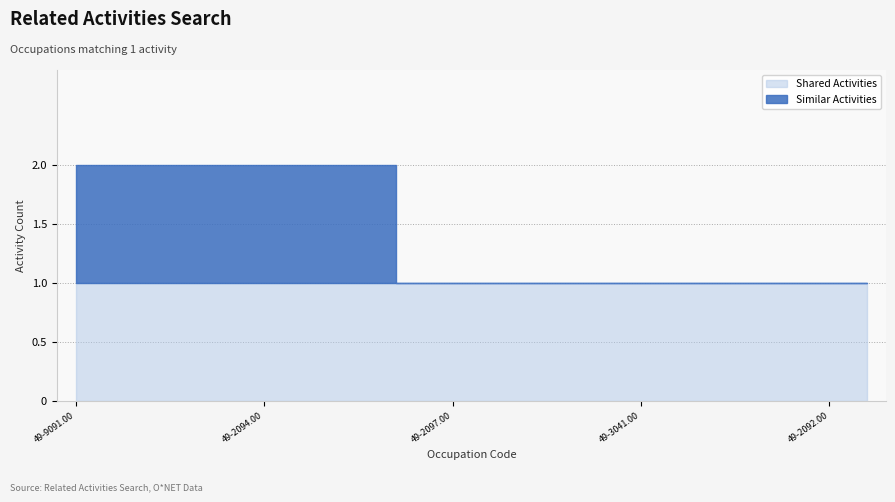

What is the maximum value for Shared Activities?

1